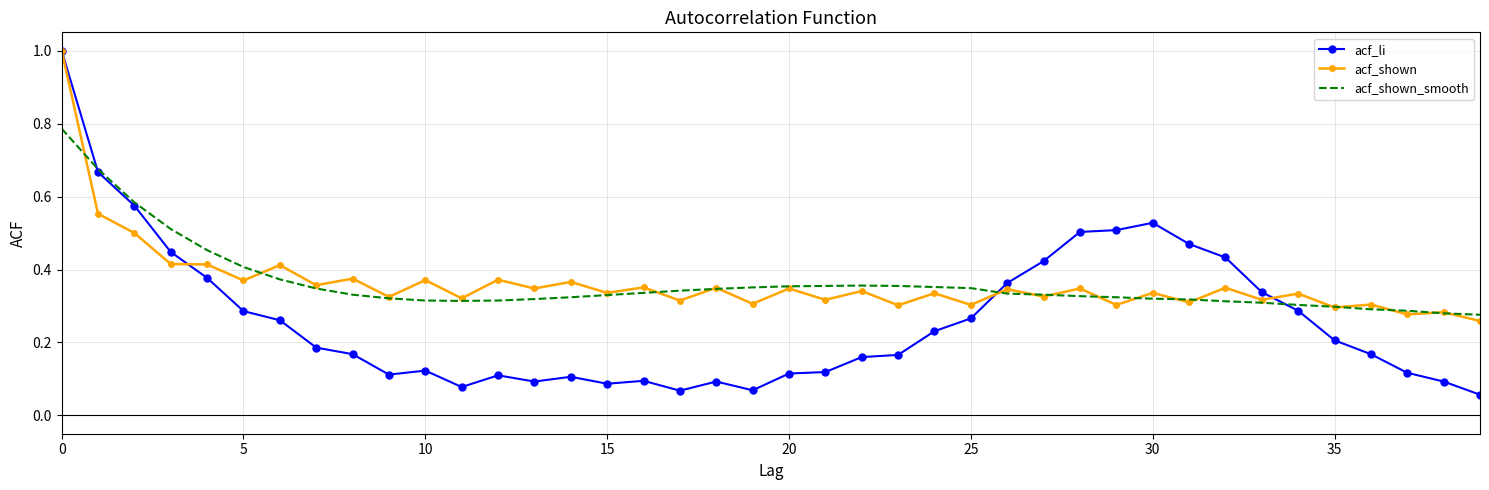

Which series has the largest range (max minus min)?

acf_li